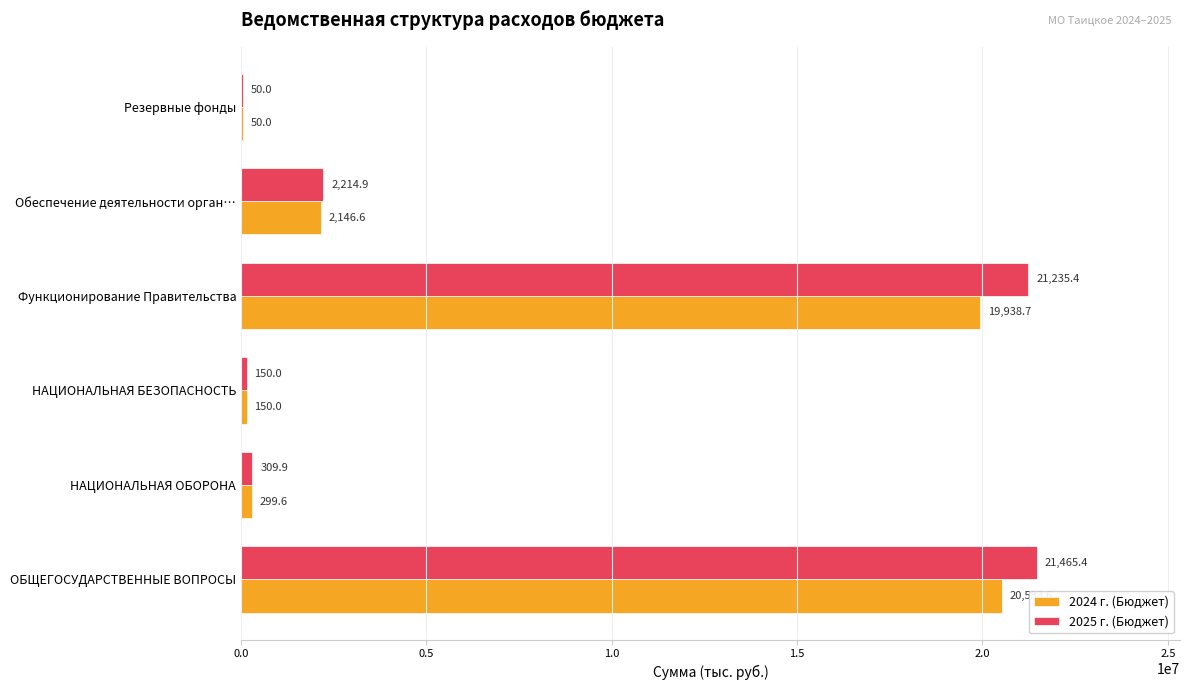

What is the sum of all 2024 г. (Бюджет) values?

43118505.0